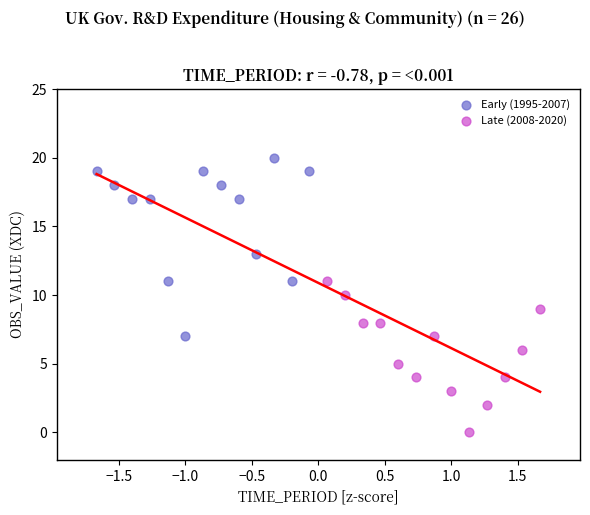

What are all the series names shown in the legend?

Early (1995-2007), Late (2008-2020)